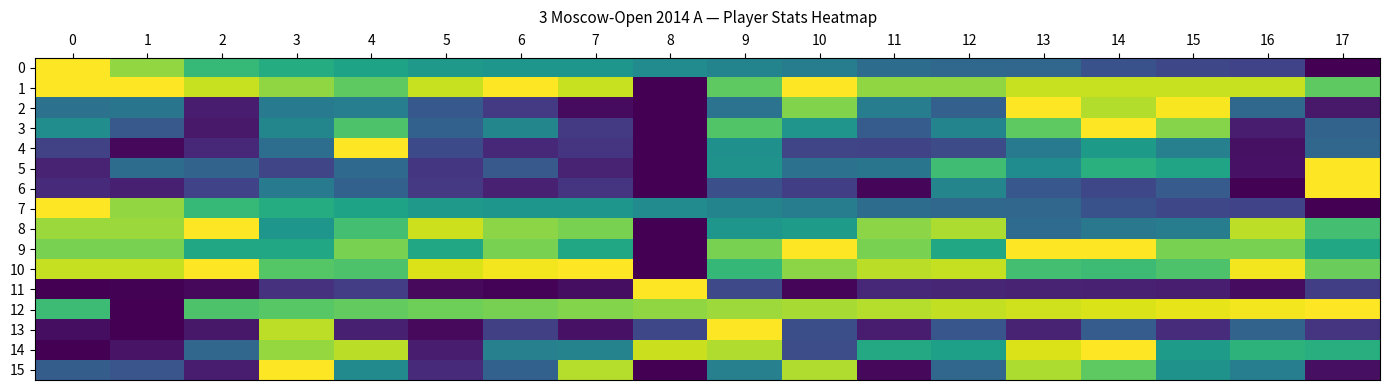

Which series changed the most between 4 and 13?

4